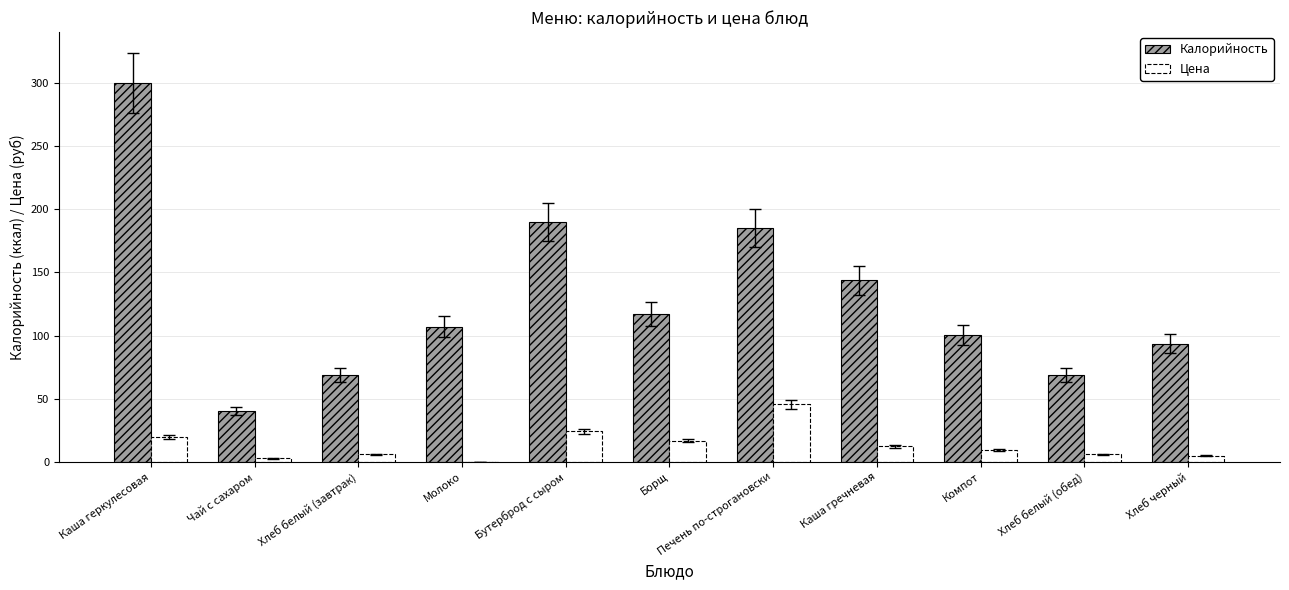

How many distinct data groups are displayed?

2